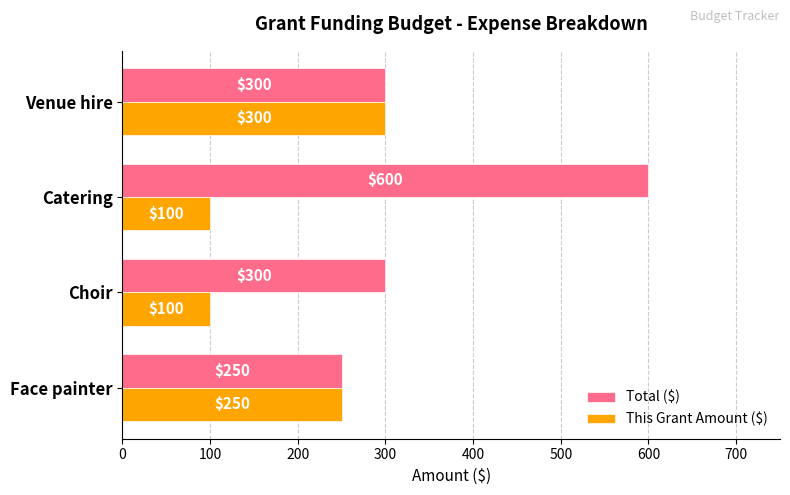

What is the difference between the This Grant Amount ($) values at Choir and Face painter?

150